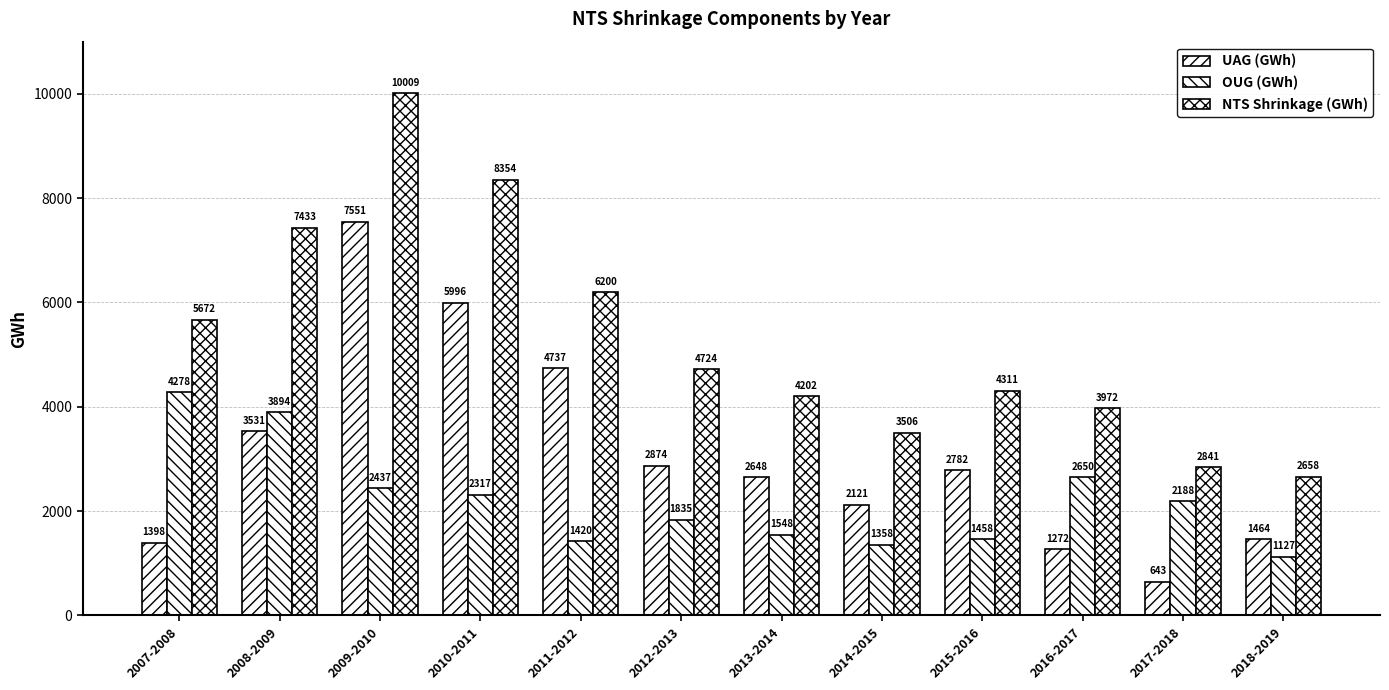

How many groups of bars are there?

12